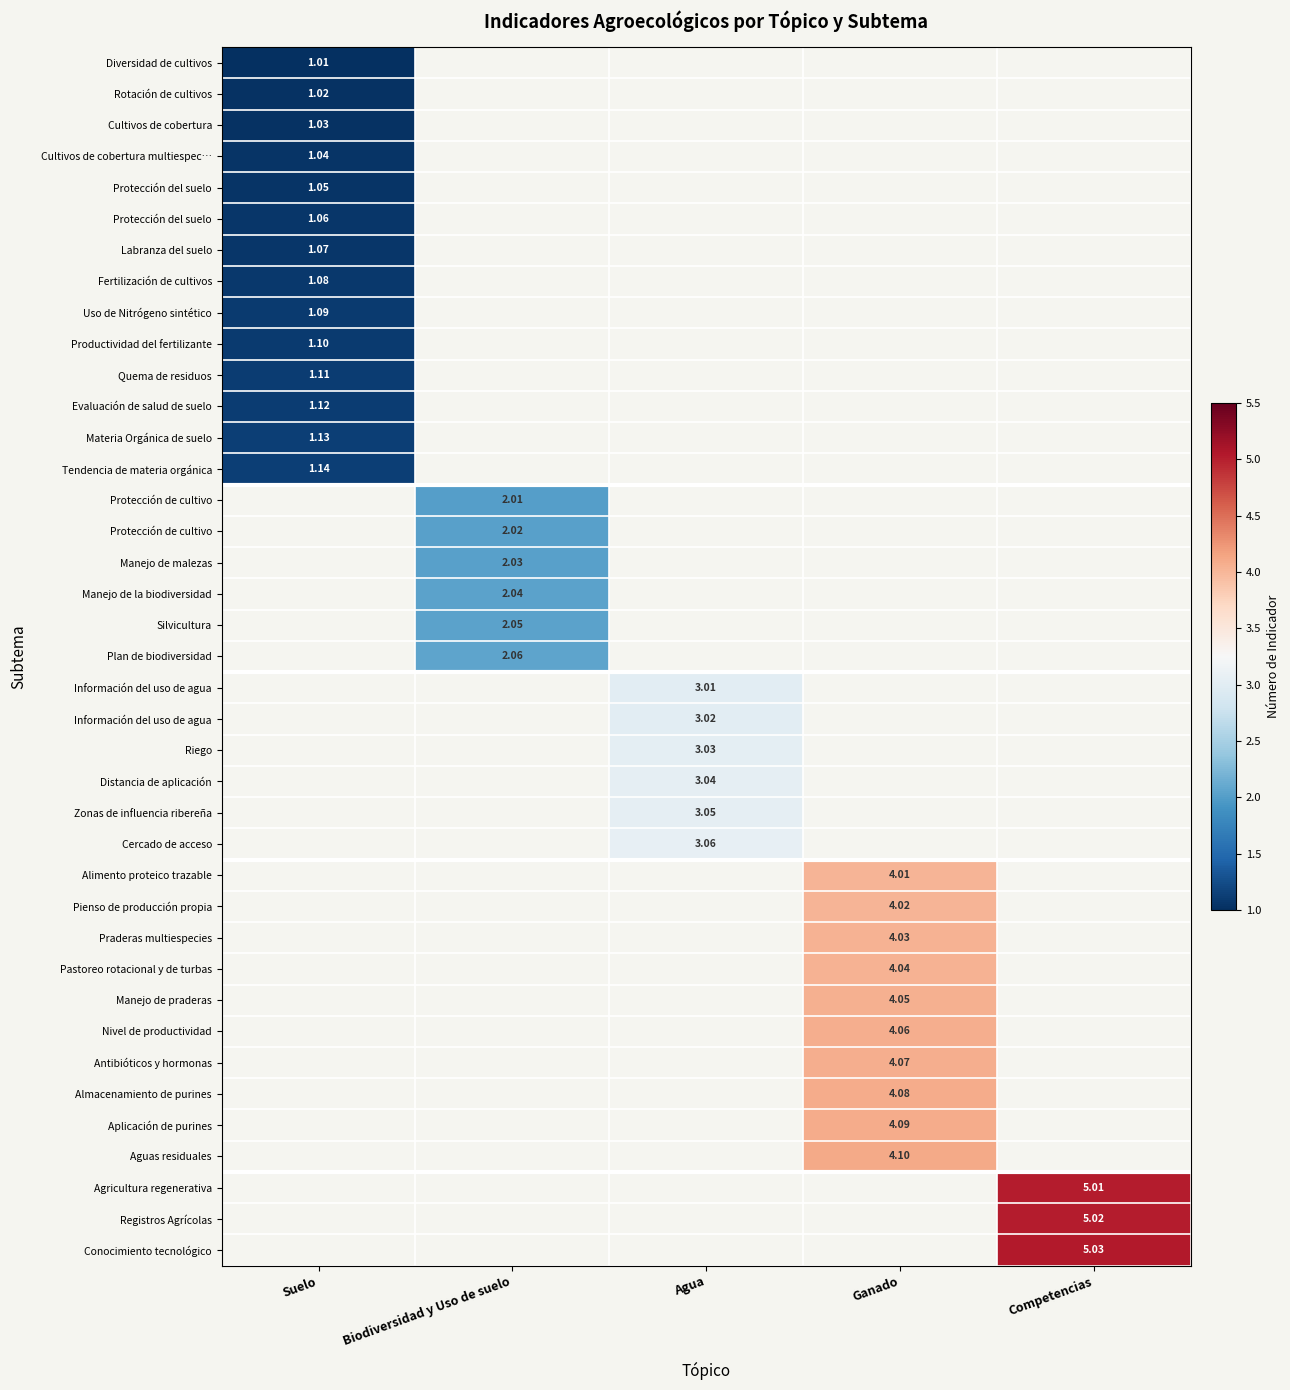

At which category does the chart reach its peak across all series?

Competencias